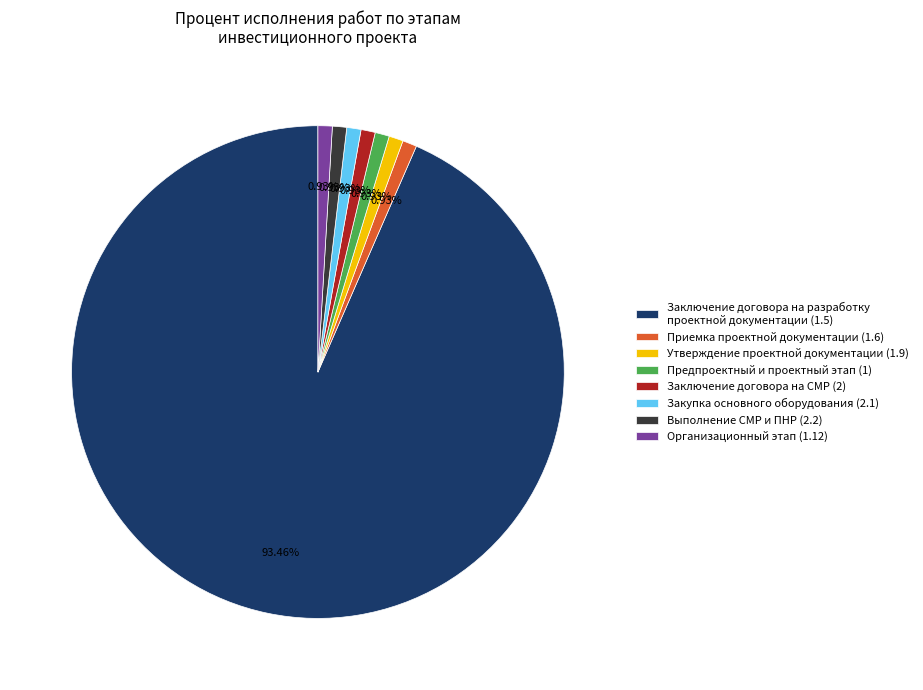

Do Организационный этап (1.12) and Утверждение проектной документации (1.9) together represent more than half of the pie?

No